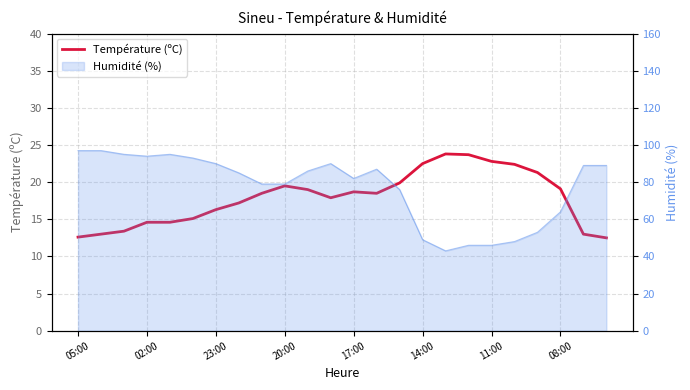

Between 14 and 08:00, which is larger?

14